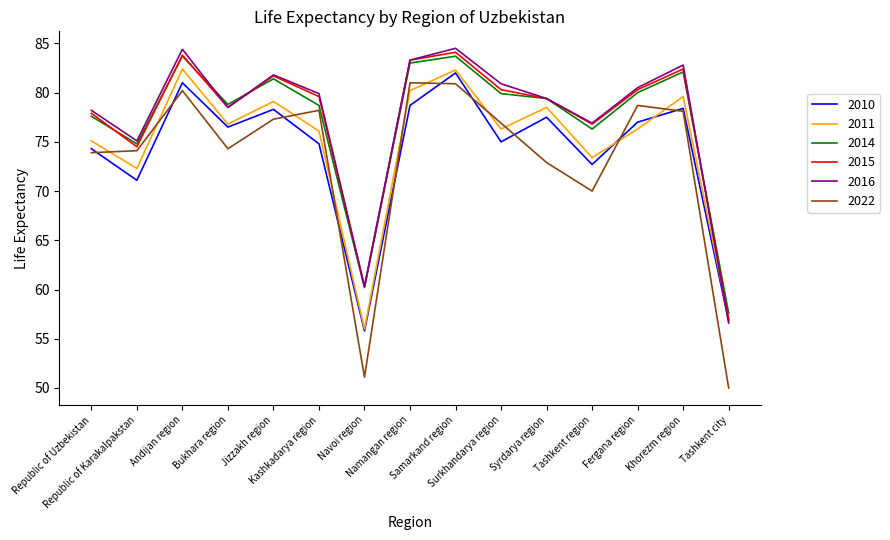

True or false: 2016 and 2022 cross at least once.

False